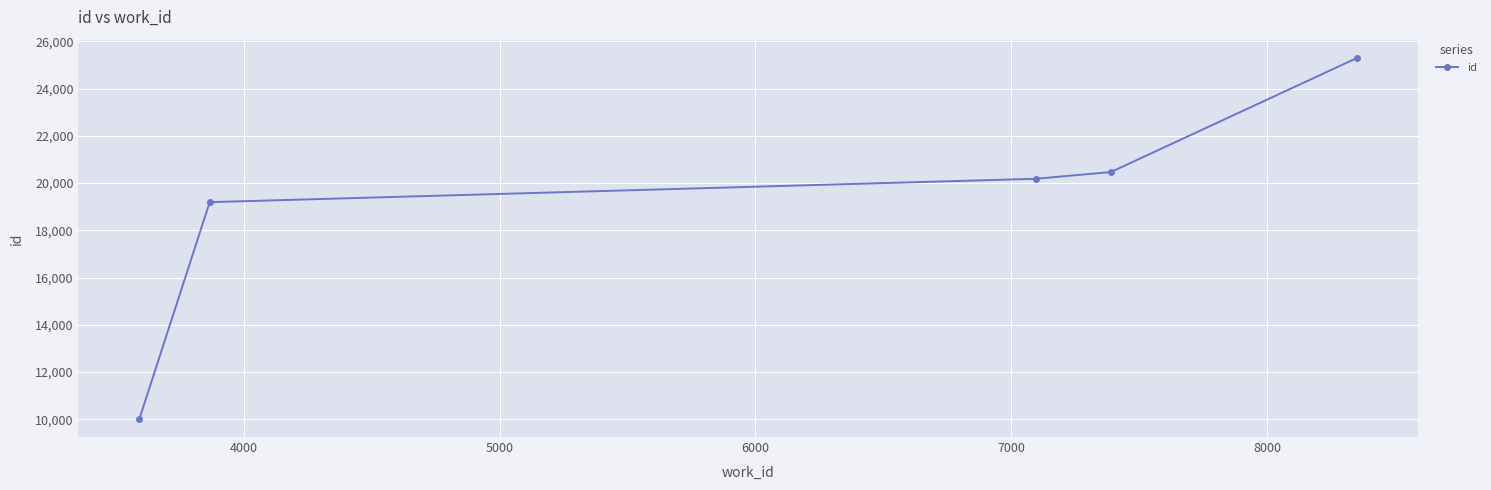

True or false: the data has more than 2 interior local peaks.

False